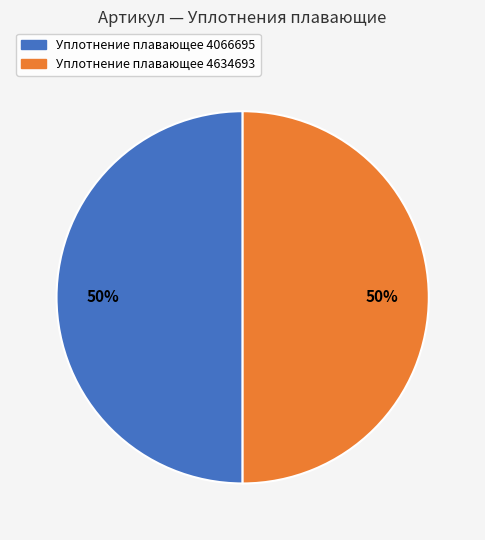

The Уплотнение плавающее 4066695 slice represents 50% of the pie. True or false?

True